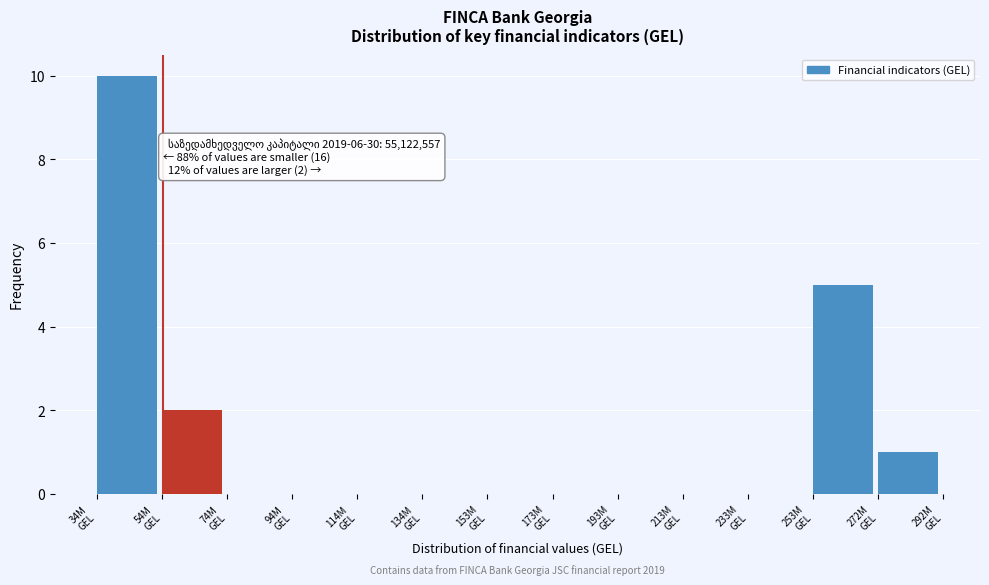

What is the greatest value displayed?

10